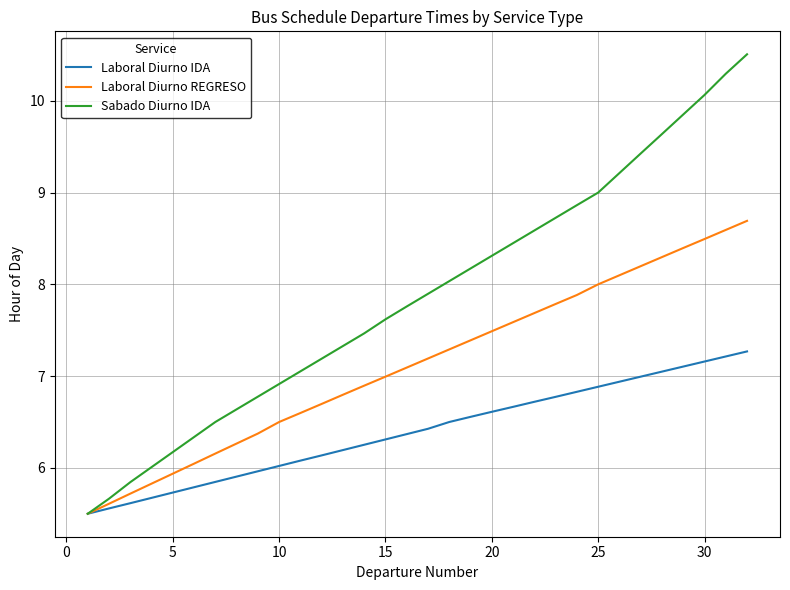

Rank the series by their maximum value, from highest to lowest.

Sabado Diurno IDA, Laboral Diurno REGRESO, Laboral Diurno IDA